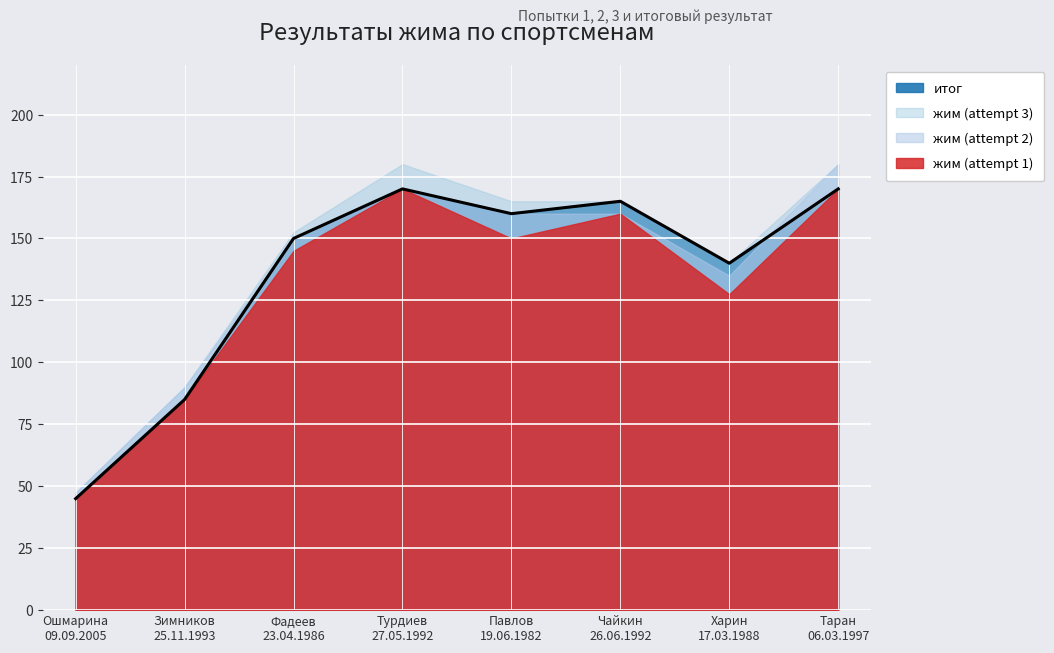

What are all the series names shown in the legend?

жим (attempt 1), жим (attempt 2), жим (attempt 3), итог